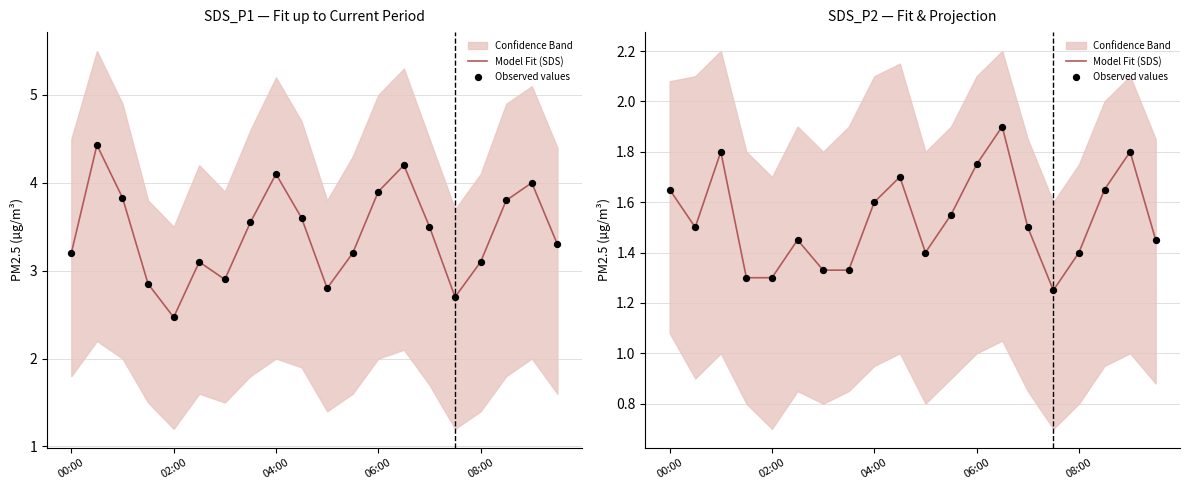

At how many categories does at least one series exceed 1?

20